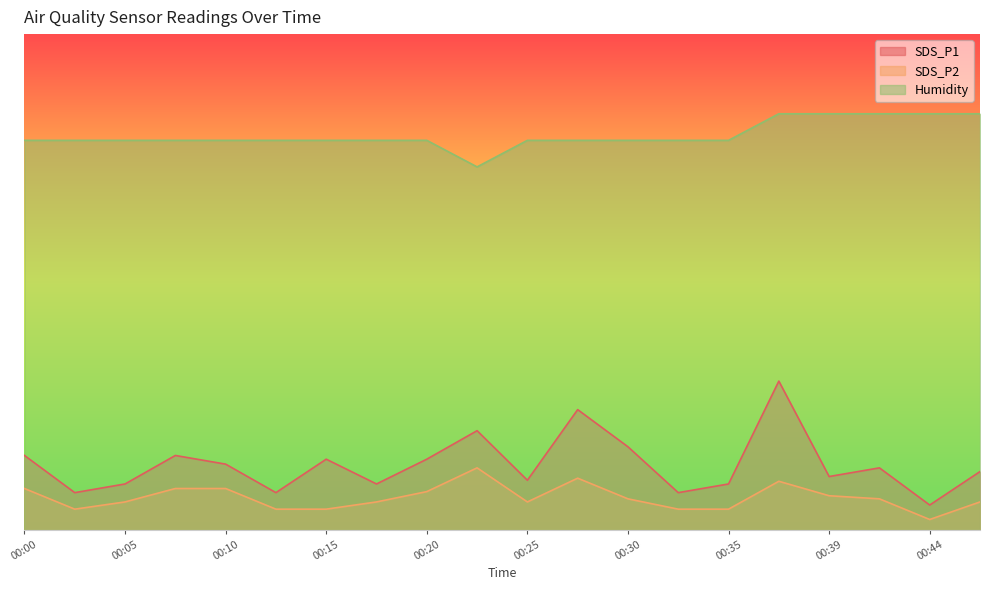

Reading left to right, what are all the values shown in this chart?

SDS_P1: 12.0	6.0	7.4	12.0	10.6	6.0	11.4	7.4	11.4	16.0	8.0	19.4	13.4	6.0	7.4	24.0	8.6	10.0	4.0	9.4
SDS_P2: 6.7	3.3	4.5	6.7	6.7	3.3	3.3	4.5	6.2	10.0	4.5	8.3	5.0	3.3	3.3	7.8	5.5	5.0	1.7	4.5
Humidity: 62.9	62.9	62.9	62.9	62.9	62.9	62.9	62.9	62.9	58.6	62.9	62.9	62.9	62.9	62.9	67.1	67.1	67.1	67.1	67.1